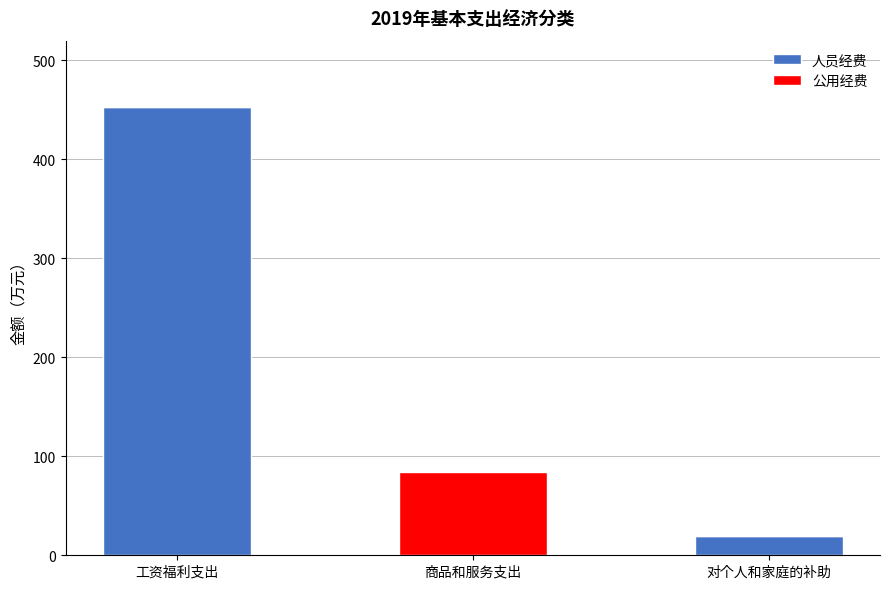

What is the total value across all series at 对个人和家庭的补助?

19.5